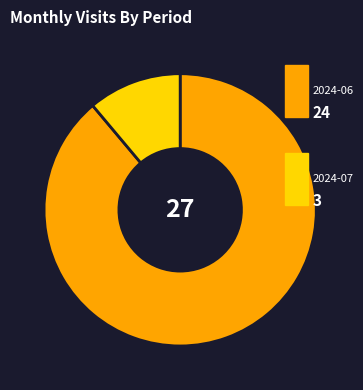

Does any single category account for the majority?

Yes